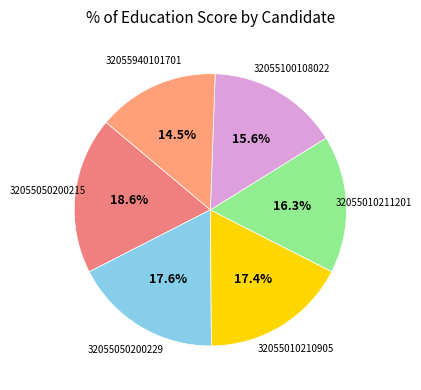

Is it true that 32055100108022 is 1% of the pie?

False